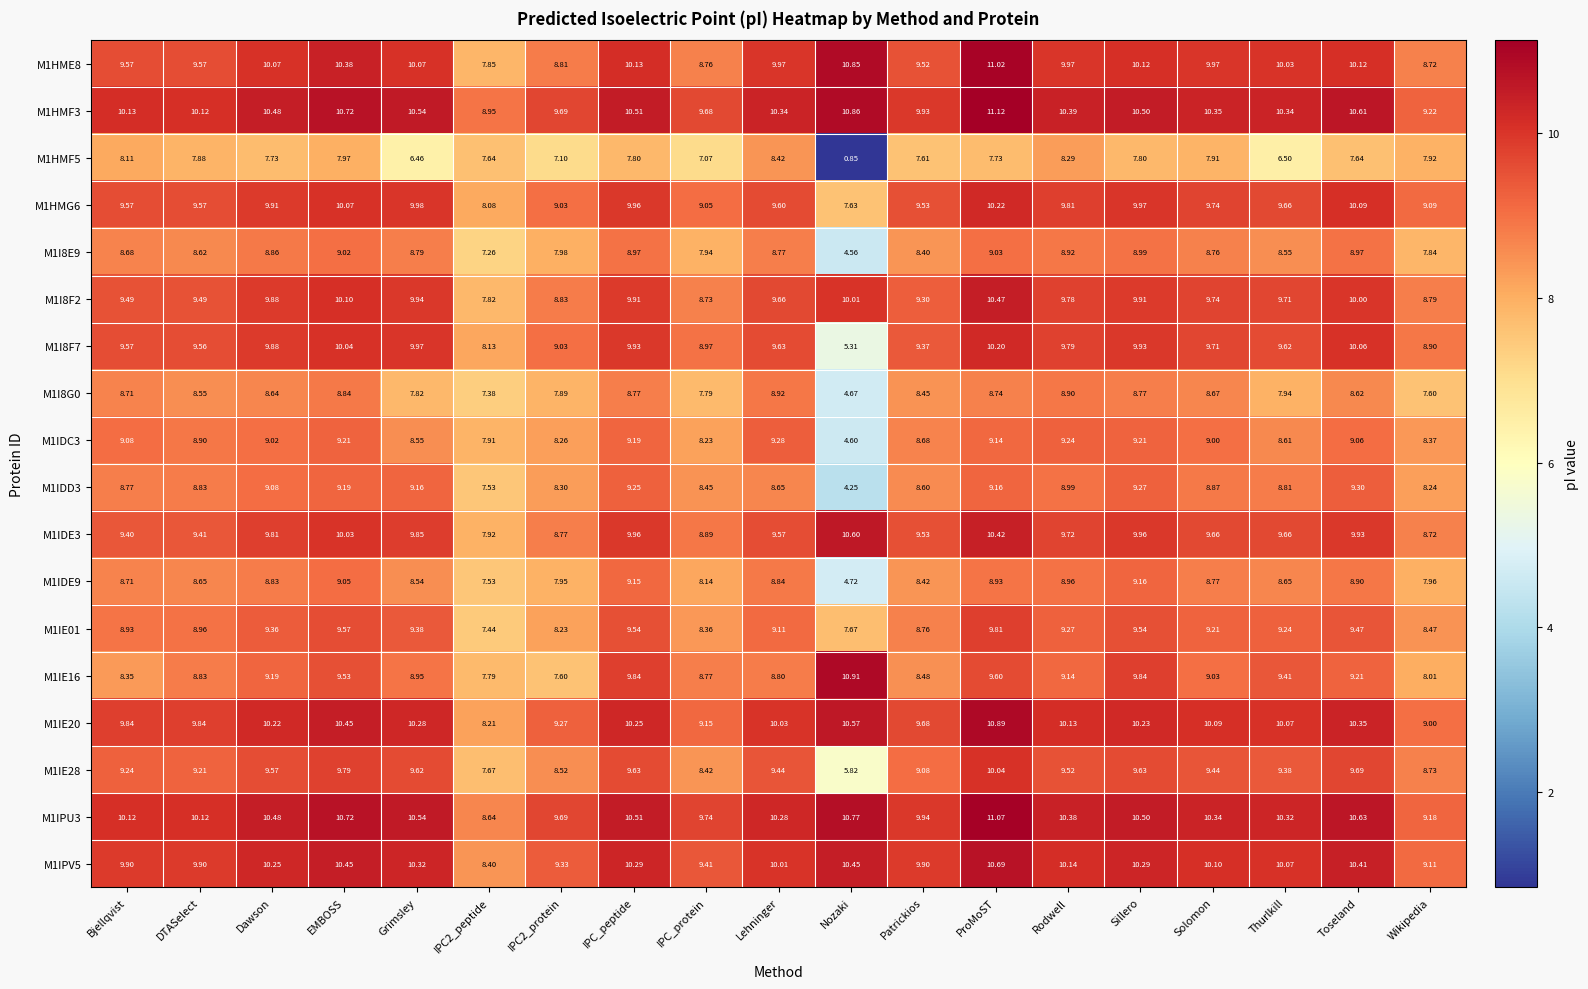

At which category is the sum across all series the highest?

ProMoST